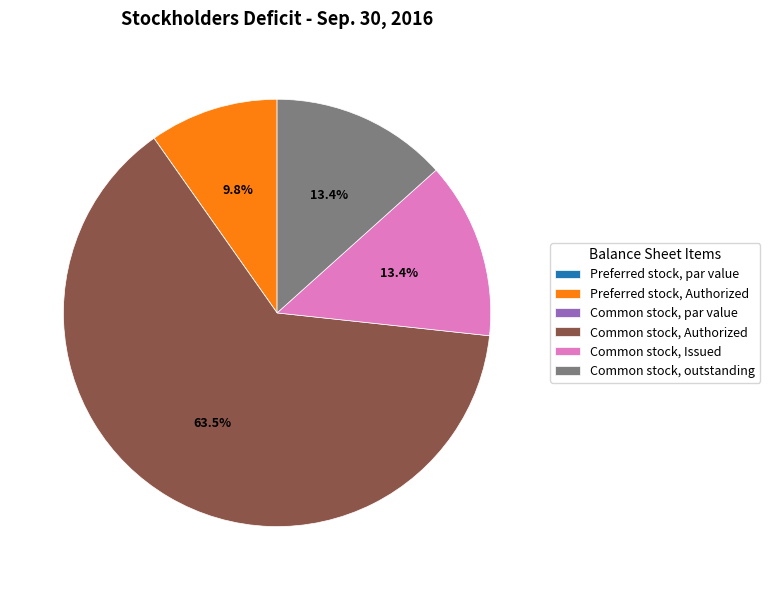

Which category accounts for the majority?

Common stock, Authorized